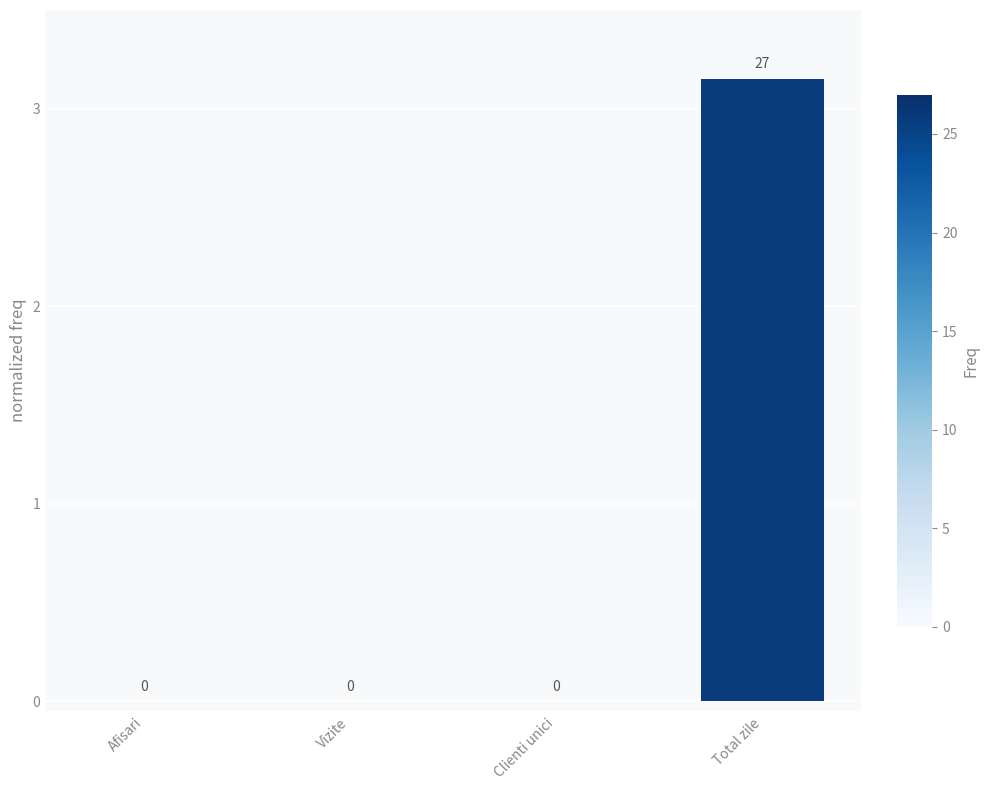

How many data points are above 0?

1